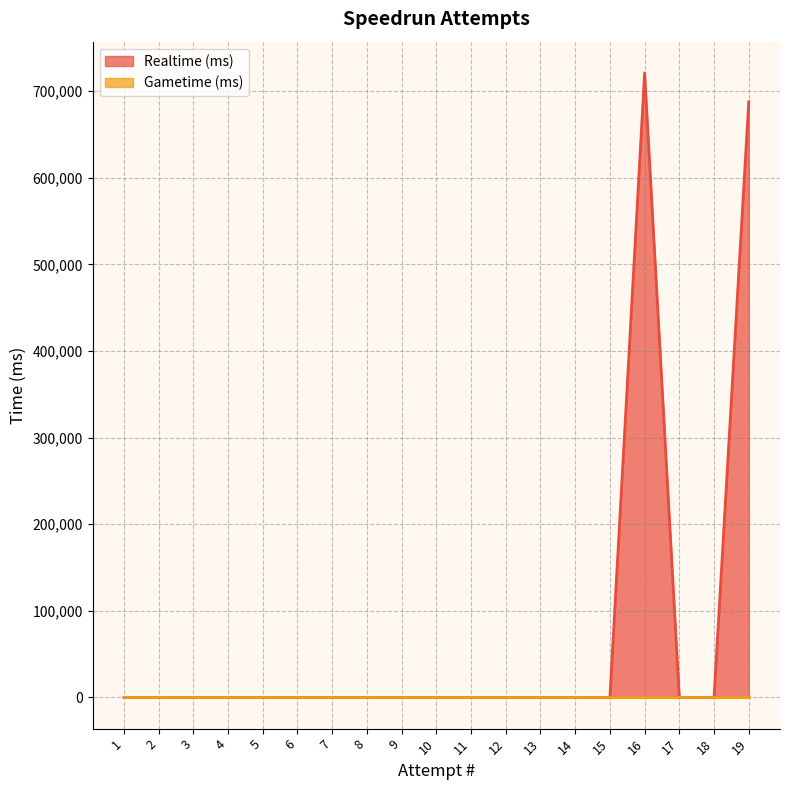

The chart shows a value of 0 at 2. True or false?

True